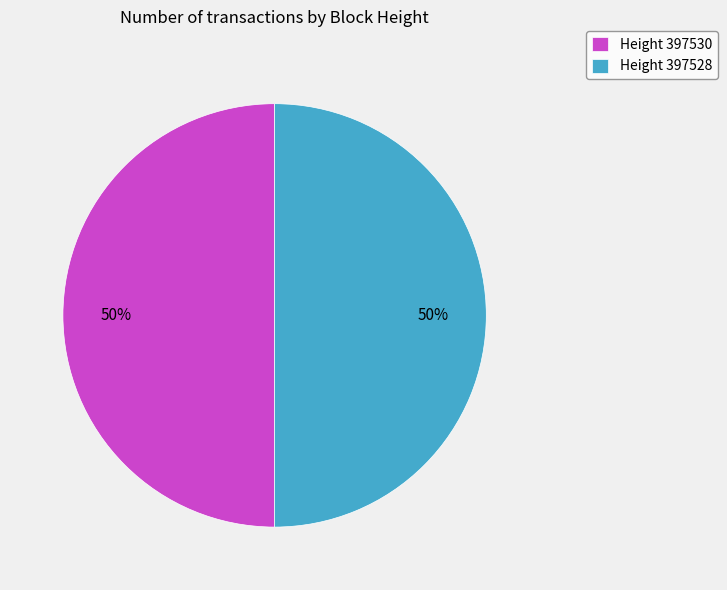

How many slices are in this pie chart?

2